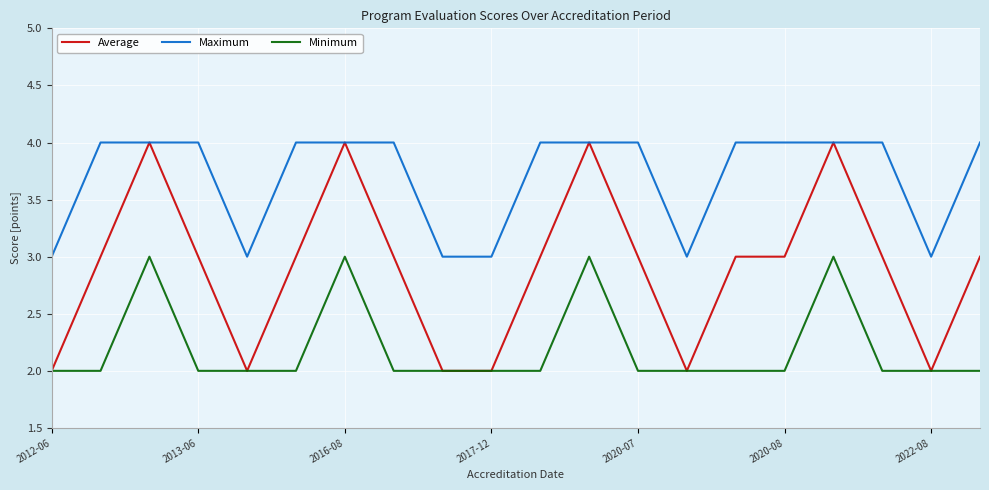

Which series has the largest total across all categories?

Maximum